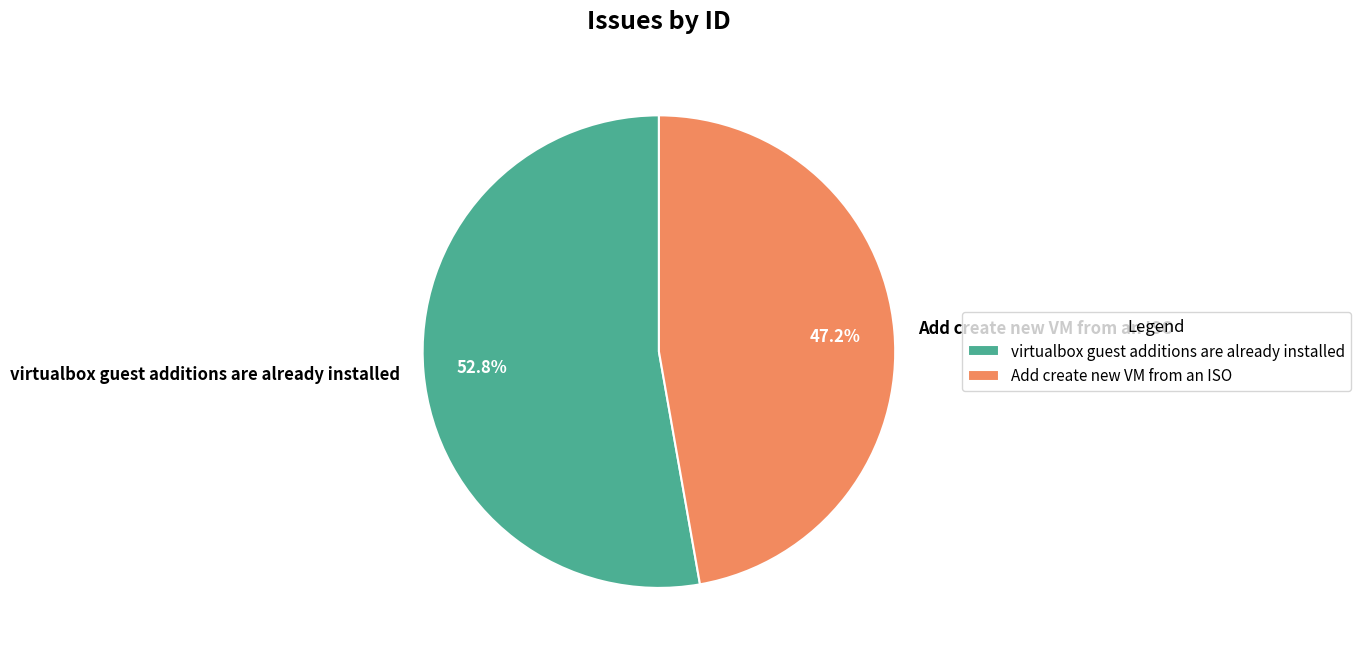

To the nearest percent, what portion does Add create new VM from an ISO represent?

47%